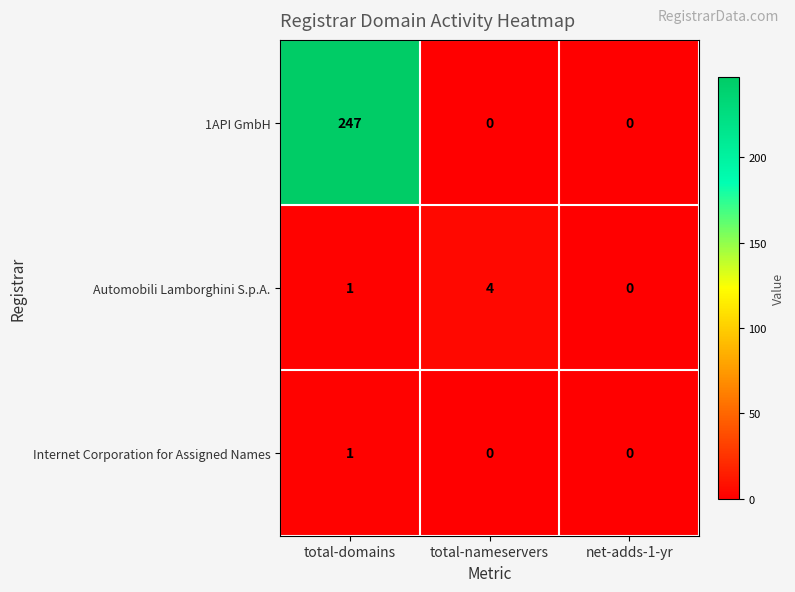

Which series has the largest range (max minus min)?

1API GmbH